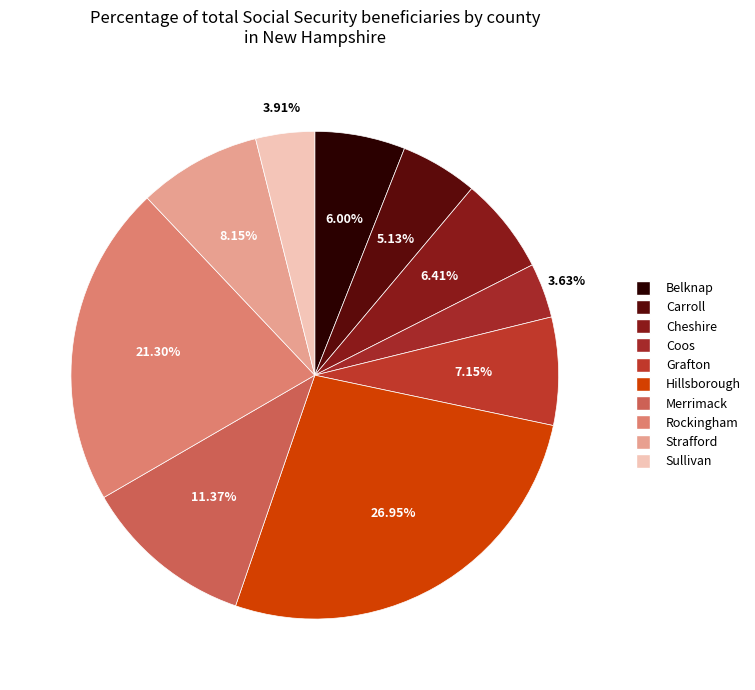

What is the smallest slice in the pie chart?

Coos